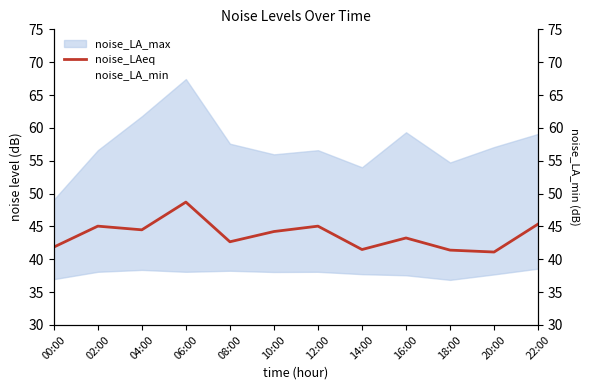

How many interior local valleys does the noise_LA_min series have?

3